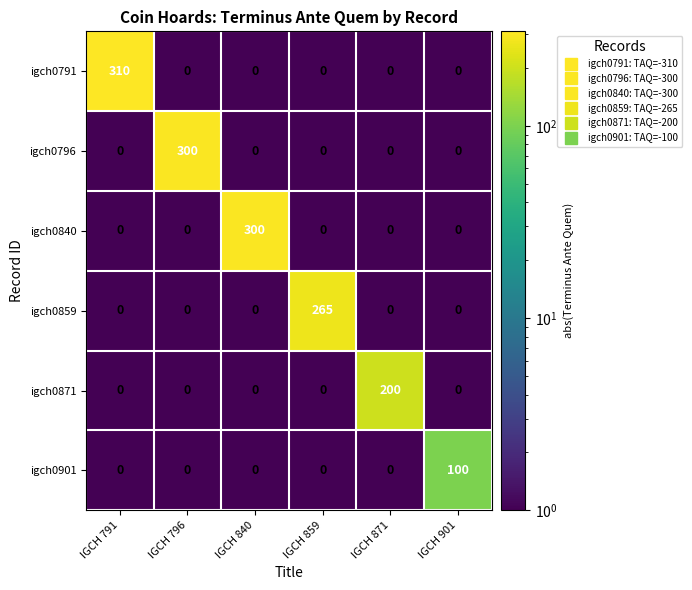

How many categories are shown in the chart?

6